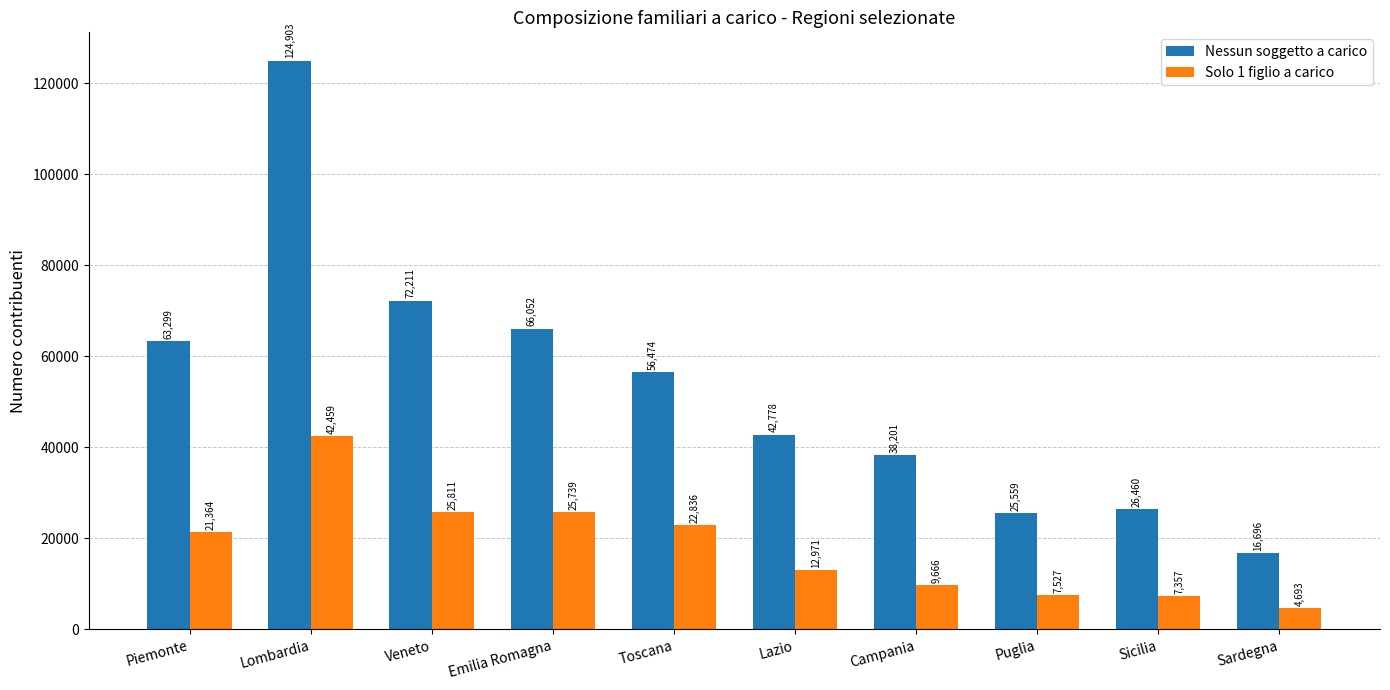

Reading right to left, what are all the values shown in this chart?

Nessun soggetto a carico: Sardegna=16696	Sicilia=26460	Puglia=25559	Campania=38201	Lazio=42778	Toscana=56474	Emilia Romagna=66052	Veneto=72211	Lombardia=124903	Piemonte=63299
Solo 1 figlio a carico: Sardegna=4693	Sicilia=7357	Puglia=7527	Campania=9666	Lazio=12971	Toscana=22836	Emilia Romagna=25739	Veneto=25811	Lombardia=42459	Piemonte=21364